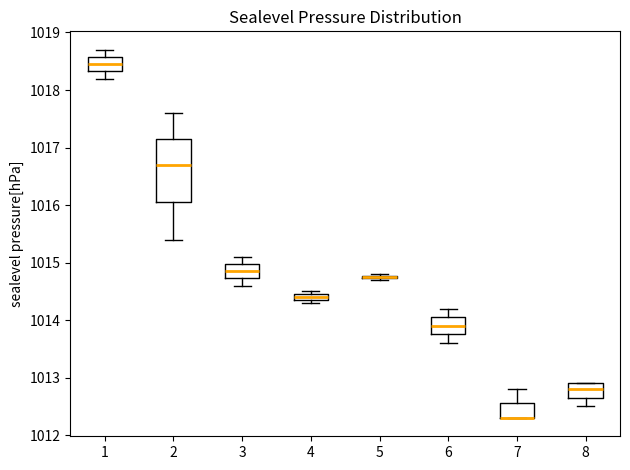

Comparing the boxes themselves (not the whiskers), which one is the tallest?

2